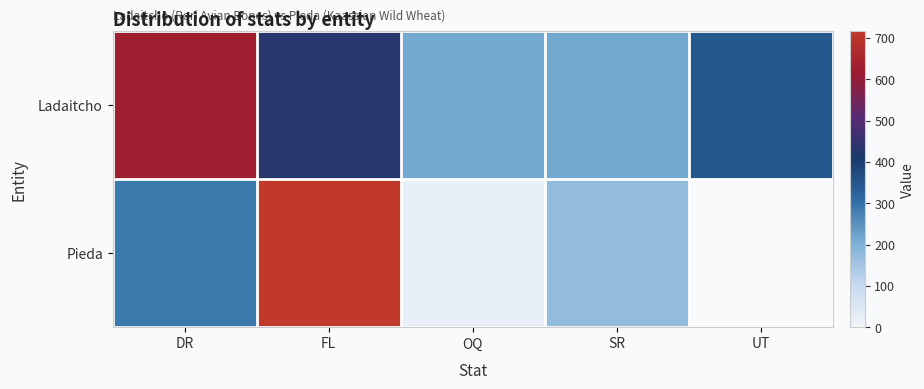

True or false: Ladaitcho has a value of 138.8 at SR.

False